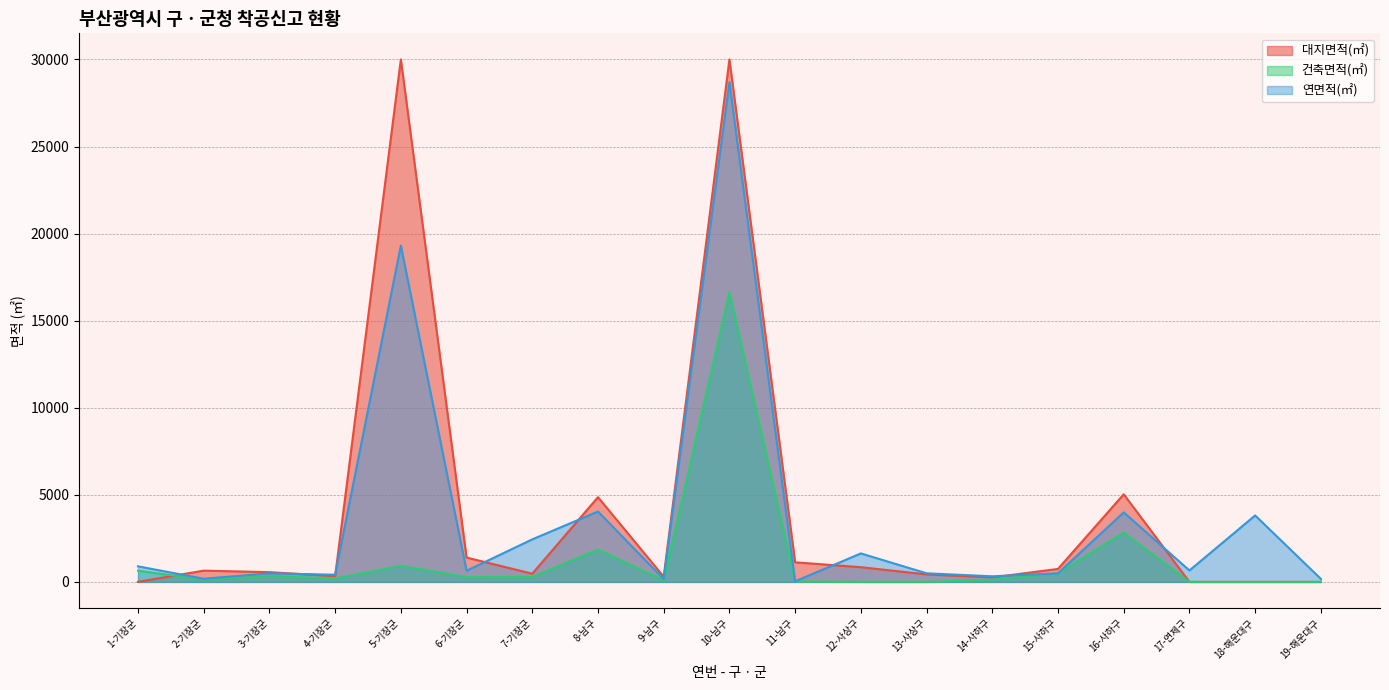

Which category has the highest value in the 건축면적(㎡) series?

10-남구